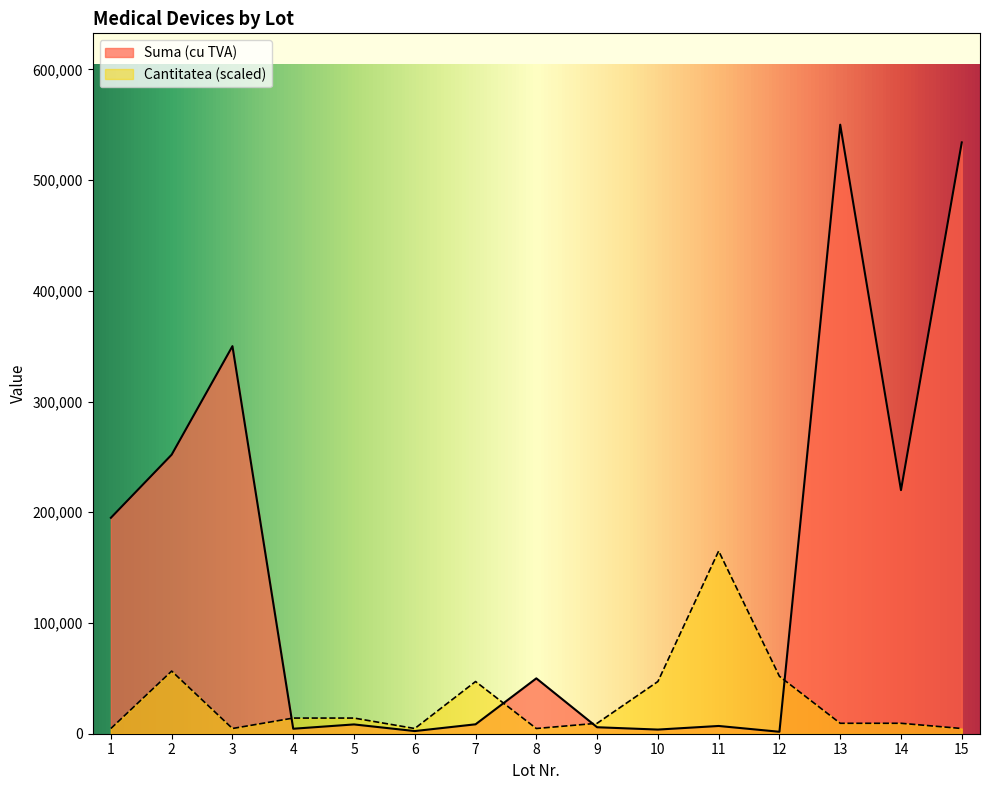

Rank the series by their average value, from highest to lowest.

Suma (cu TVA), Cantitatea (scaled)